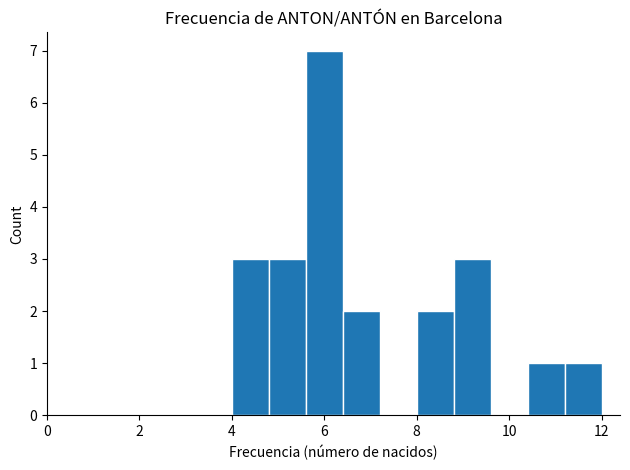

Which range on the x-axis has the tallest bar?

5.6 to 6.4